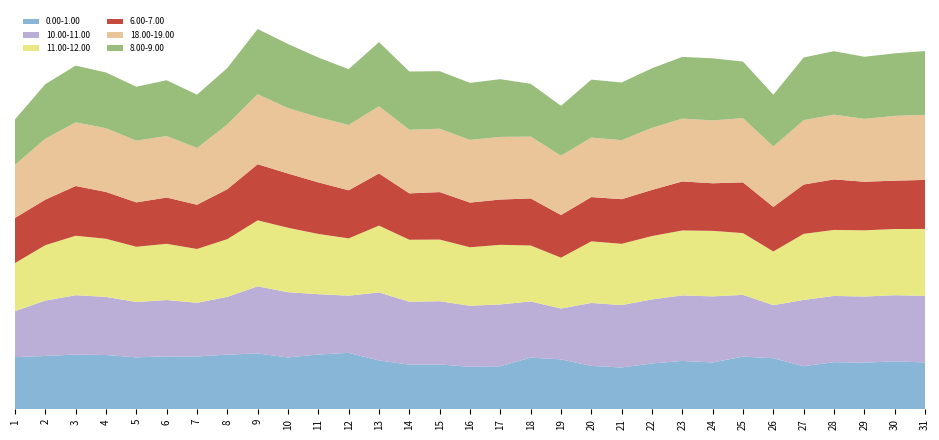

Reading left to right, what are all the values shown in this chart?

0.00-1.00: 1=56.4	2=57.6	3=59.2	4=58.6	5=56.2	6=57.2	7=57.1	8=59.1	9=60.4	10=56.1	11=59.2	12=61.0	13=52.8	14=48.2	15=48.5	16=45.9	17=46.5	18=55.9	19=53.9	20=46.9	21=45.2	22=49.5	23=52.3	24=50.6	25=56.9	26=55.2	27=46.5	28=51.0	29=50.4	30=51.8	31=50.7
11.00-12.00: 1=52.0	2=59.9	3=64.3	4=62.9	5=59.7	6=60.8	7=58.1	8=62.5	9=71.3	10=69.7	11=65.1	12=61.9	13=72.2	14=67.0	15=66.7	16=63.2	17=64.4	18=60.5	19=55.0	20=66.6	21=66.3	22=68.5	23=70.2	24=70.9	25=66.8	26=58.0	27=71.4	28=71.4	29=71.6	30=71.5	31=72.3
10.00-11.00: 1=49.7	2=59.9	3=64.1	4=62.8	5=59.8	6=60.9	7=58.0	8=62.4	9=72.6	10=70.5	11=65.2	12=61.9	13=73.5	14=68.0	15=68.3	16=66.0	17=66.9	18=60.7	19=55.0	20=68.0	21=67.5	22=69.2	23=70.8	24=71.4	25=66.8	26=57.4	27=71.7	28=71.6	29=71.5	30=71.5	31=72.0
8.00-9.00: 1=49.2	2=59.0	3=61.2	4=60.2	5=58.3	6=60.3	7=57.6	8=61.0	9=70.4	10=69.2	11=64.5	12=60.3	13=69.3	14=63.0	15=62.2	16=61.7	17=62.4	18=57.1	19=53.9	20=62.6	21=62.4	22=64.5	23=66.7	24=67.1	25=61.2	26=56.0	27=67.8	28=68.6	29=67.1	30=67.6	31=68.9
18.00-19.00: 1=57.4	2=65.9	3=68.9	4=68.9	5=66.8	6=66.5	7=61.3	8=70.0	9=75.7	10=70.8	11=70.5	12=70.6	13=72.6	14=68.8	15=68.5	16=67.8	17=67.7	18=66.8	19=64.1	20=64.3	21=63.8	22=67.1	23=67.9	24=68.0	25=69.4	26=65.4	27=69.6	28=70.0	29=68.0	30=70.1	31=70.3
6.00-7.00: 1=48.8	2=49.2	3=53.8	4=50.6	5=48.0	6=50.0	7=47.8	8=53.9	9=60.7	10=58.6	11=55.7	12=52.0	13=56.4	14=50.1	15=51.3	16=48.3	17=49.0	18=50.9	19=46.1	20=47.9	21=48.2	22=49.8	23=53.0	24=51.4	25=54.8	26=48.2	27=53.3	28=54.6	29=52.5	30=52.3	31=53.0